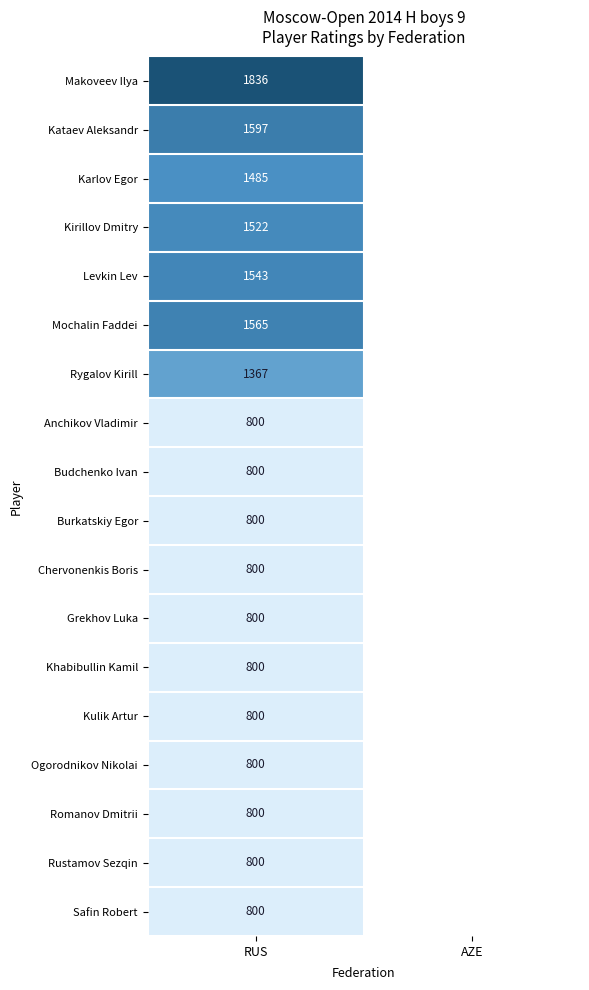

Is the value of Rygalov Kirill at RUS greater than the value of Levkin Lev at RUS?

No